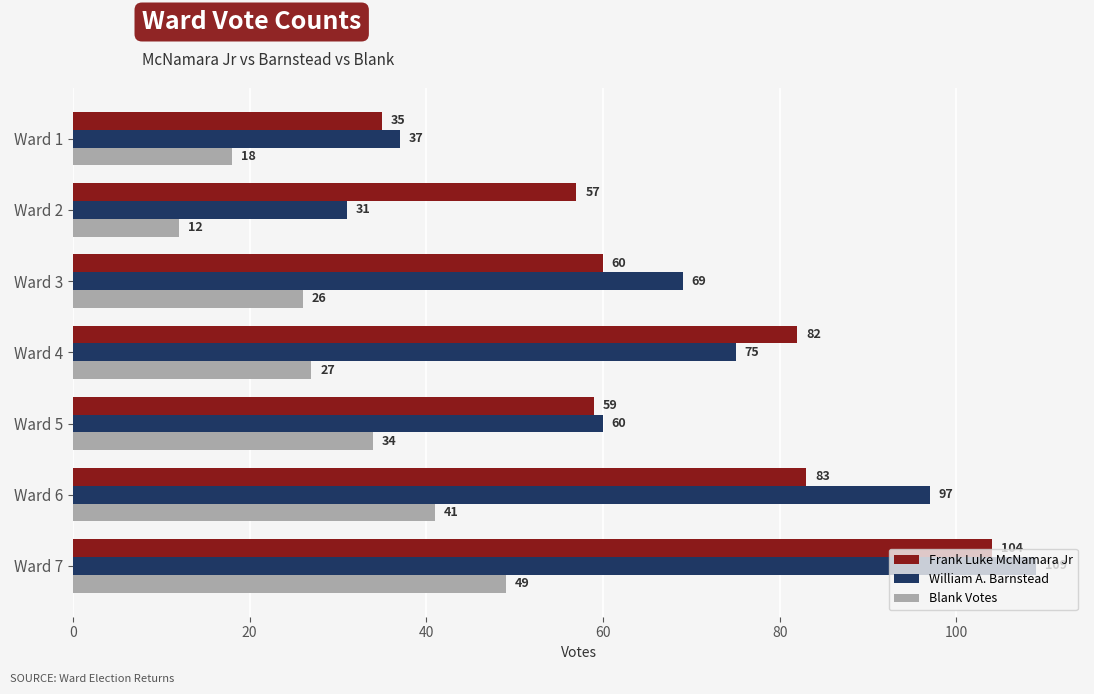

Which category has the highest value across all series?

Ward 7